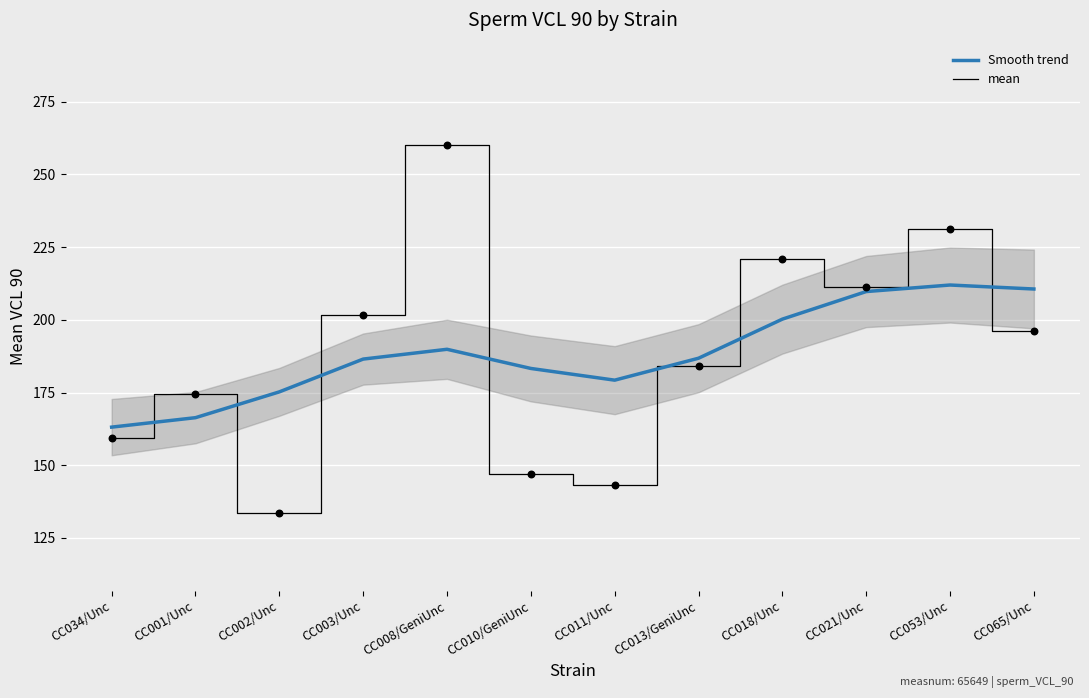

What are all the series names shown in the legend?

Smooth trend, mean